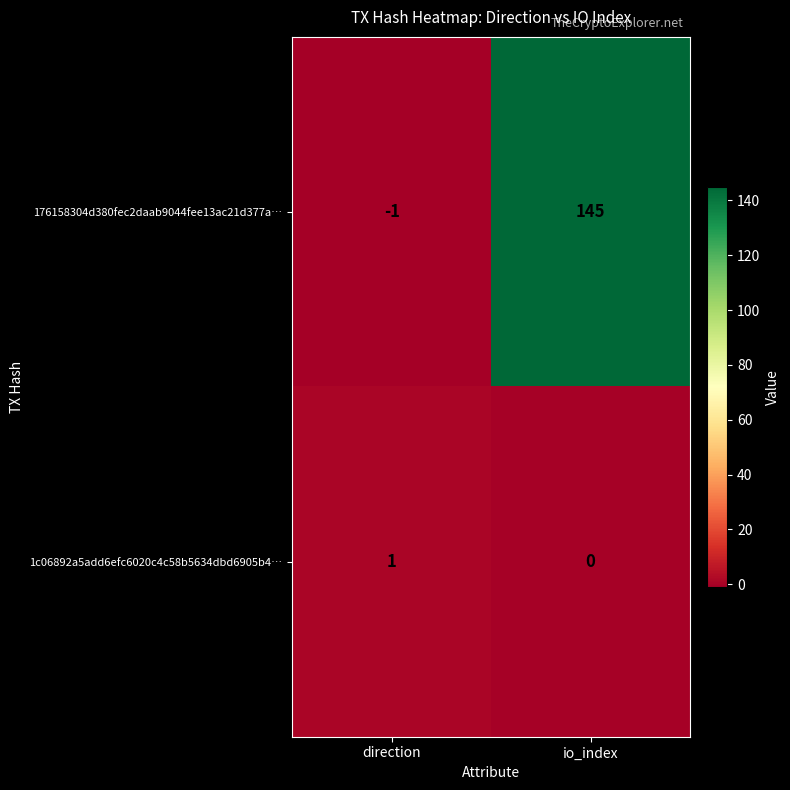

The 176158304d380fec2daab9044fee13ac21d377a… series shows 0 at direction. True or false?

False